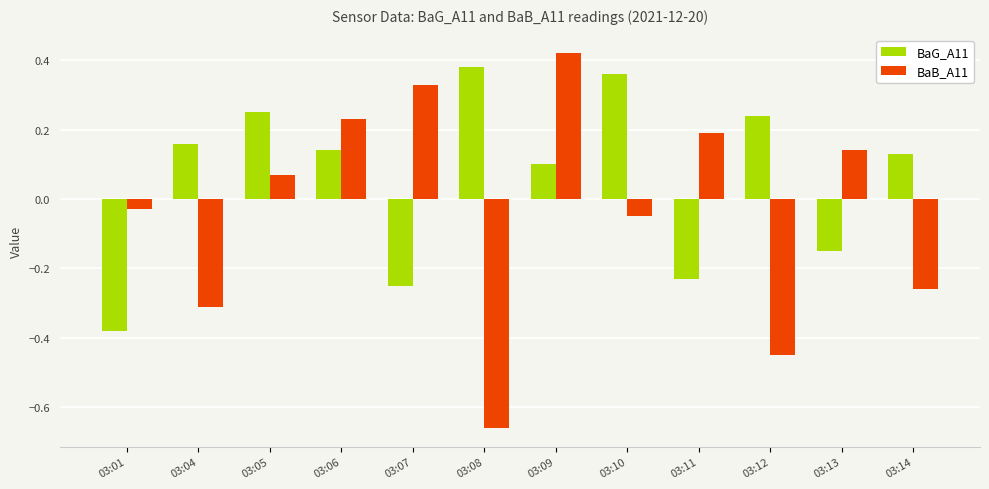

Which label corresponds to the largest value in the chart?

03:09